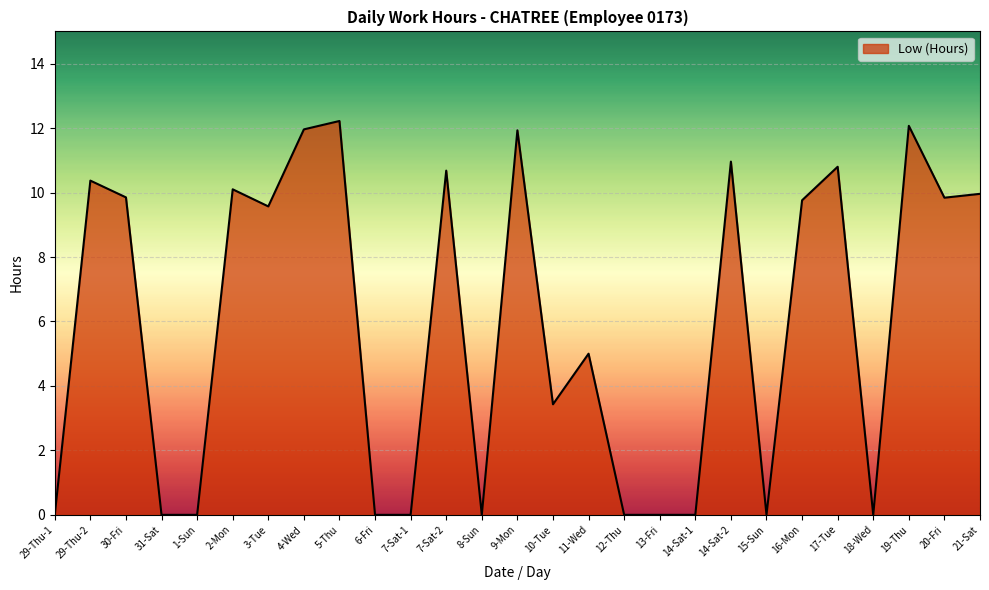

How many lines are shown in the chart?

1